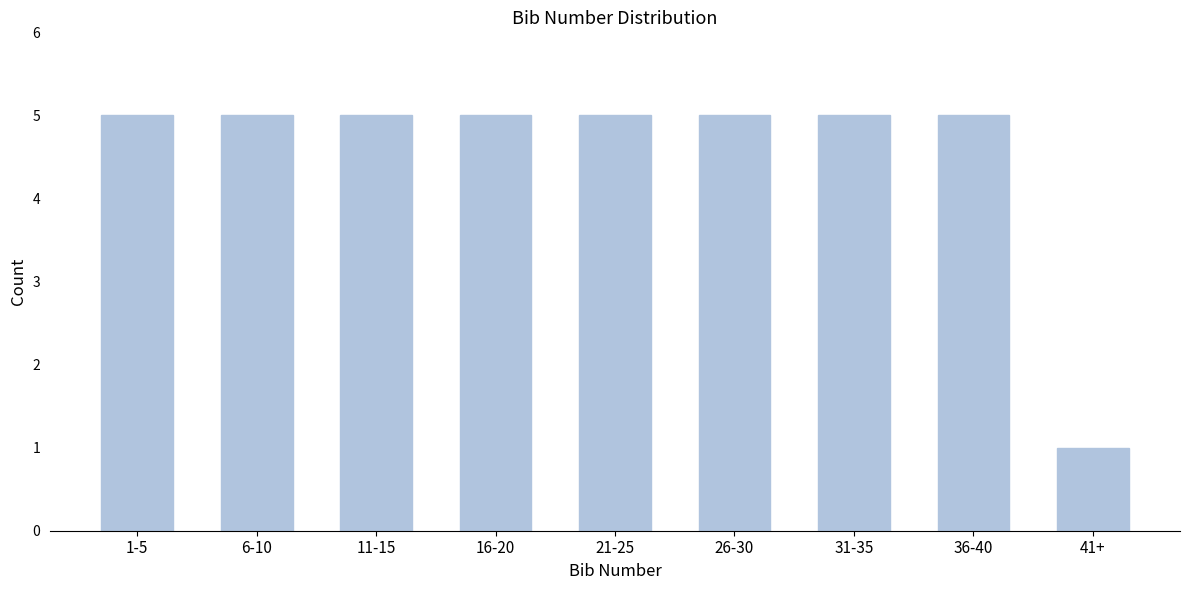

Reading left to right, list all the values displayed in this chart.

5	5	5	5	5	5	5	5	1